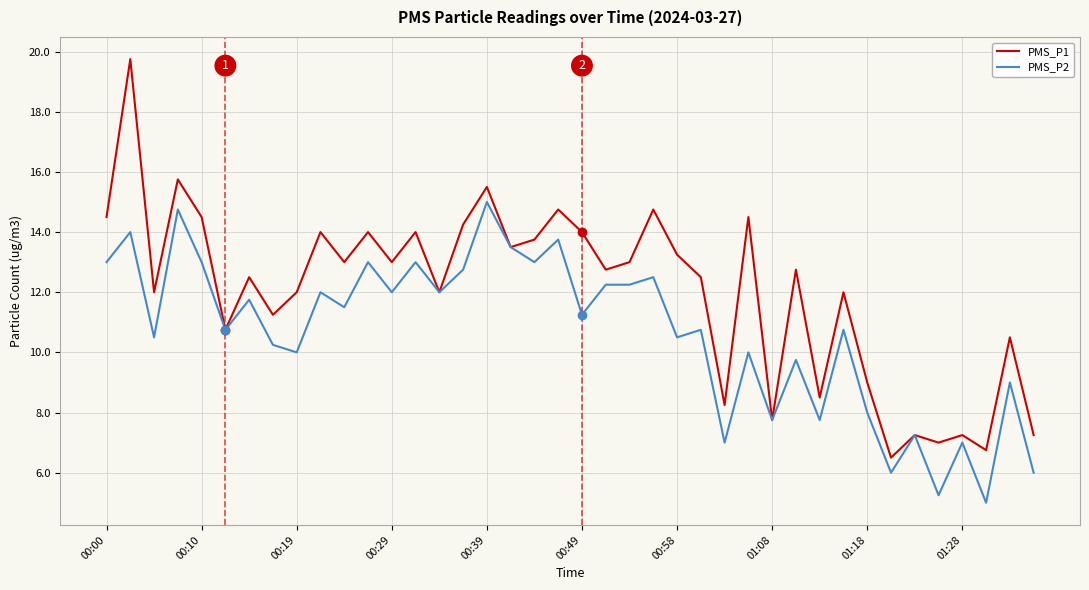

What is the minimum value shown in the chart?

5.0